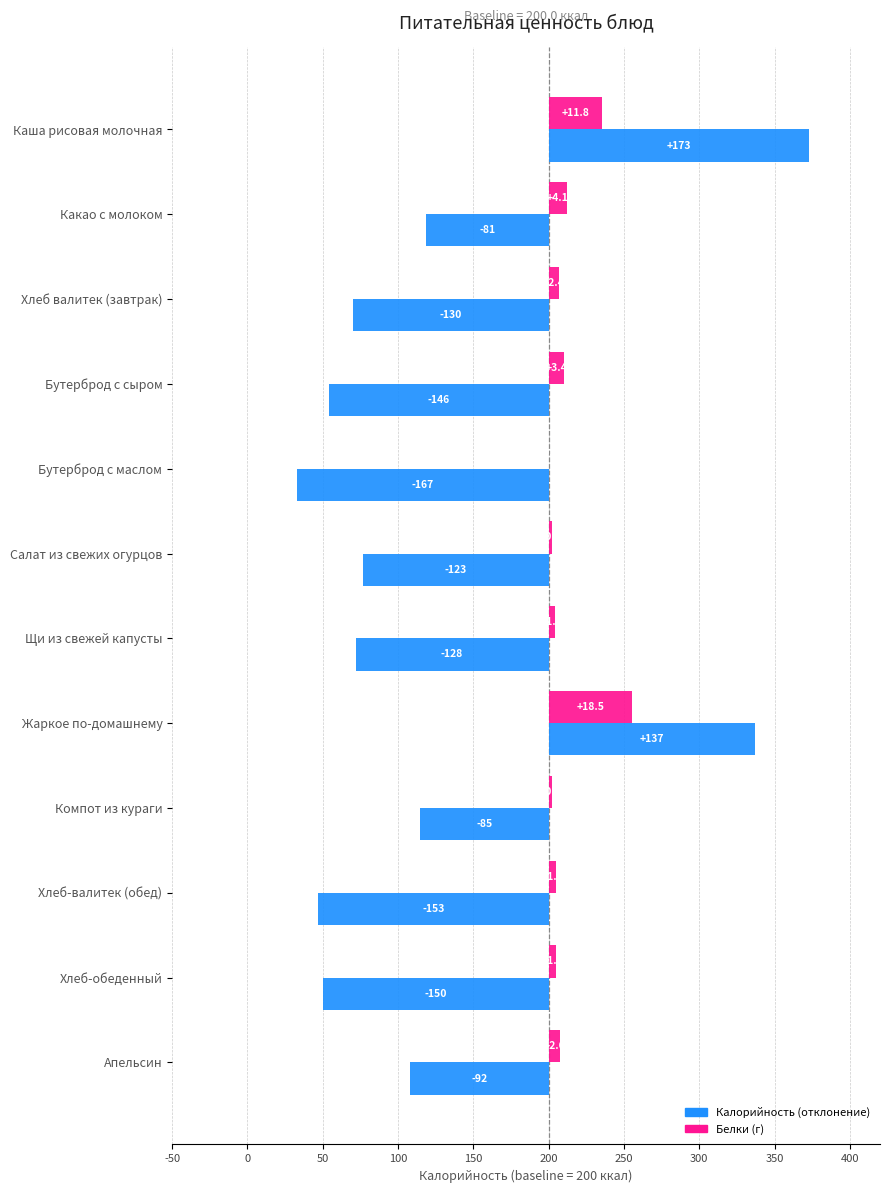

The Калорийность series shows -108.5 at Бутерброд с маслом. True or false?

False